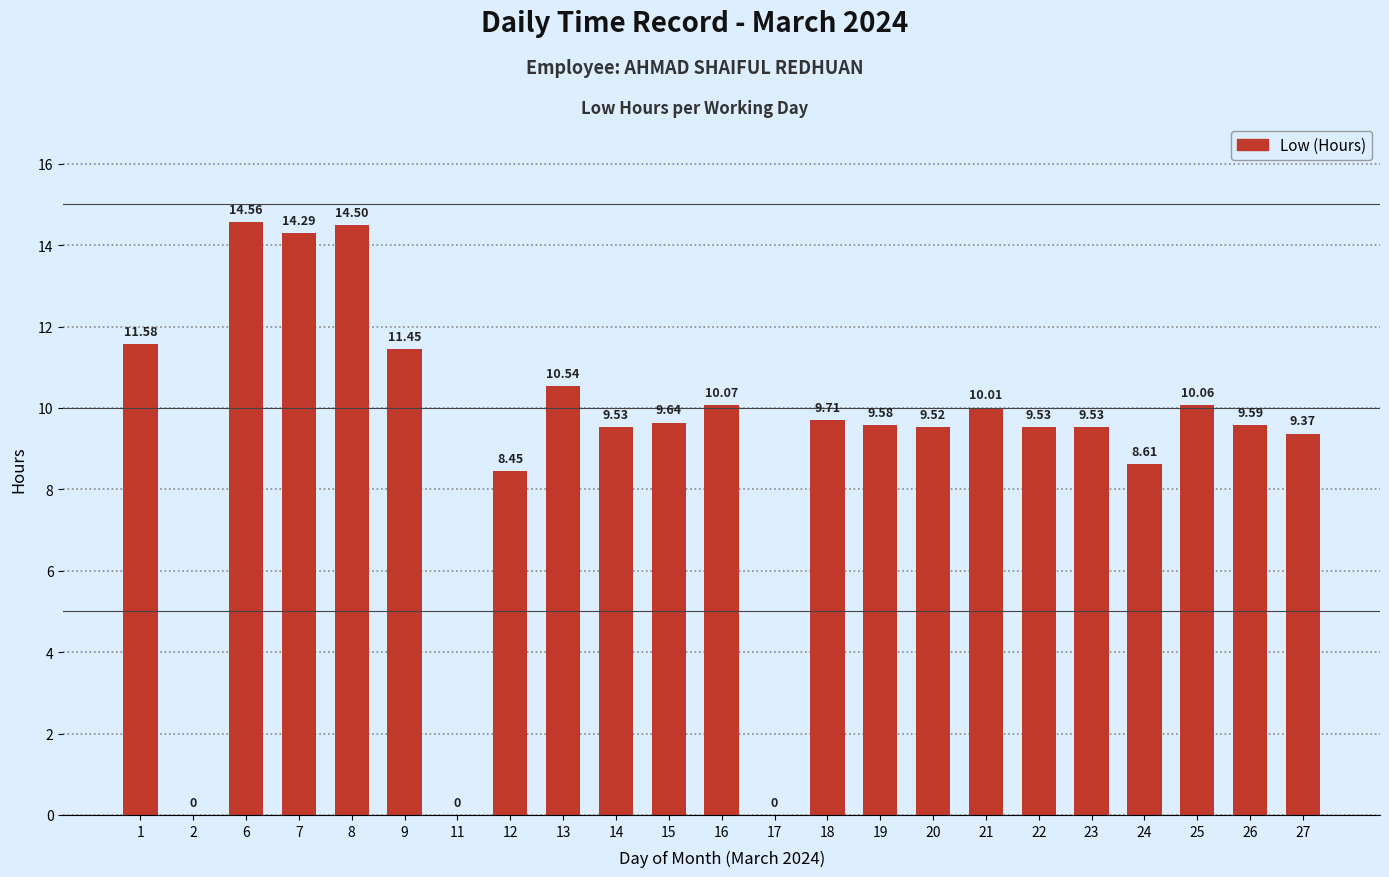

What is the sum of all values?

210.1